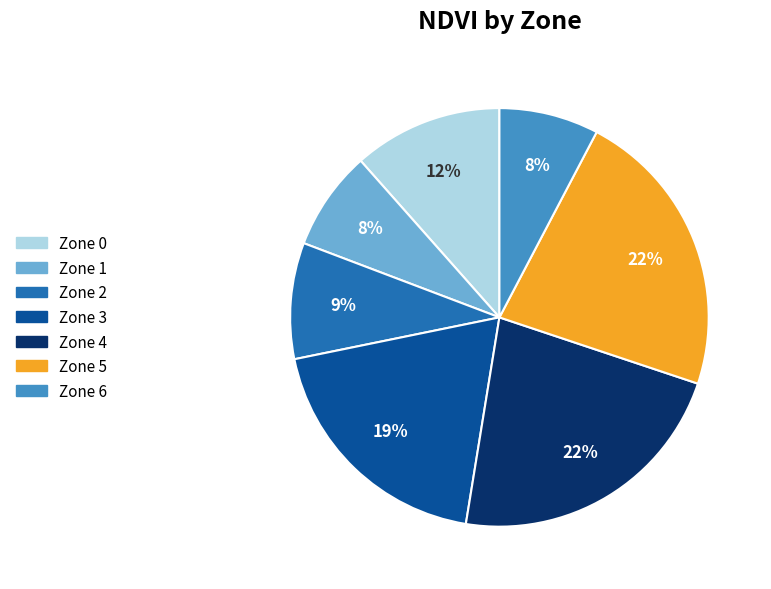

Is it true that Zone 0 is 12% of the pie?

True